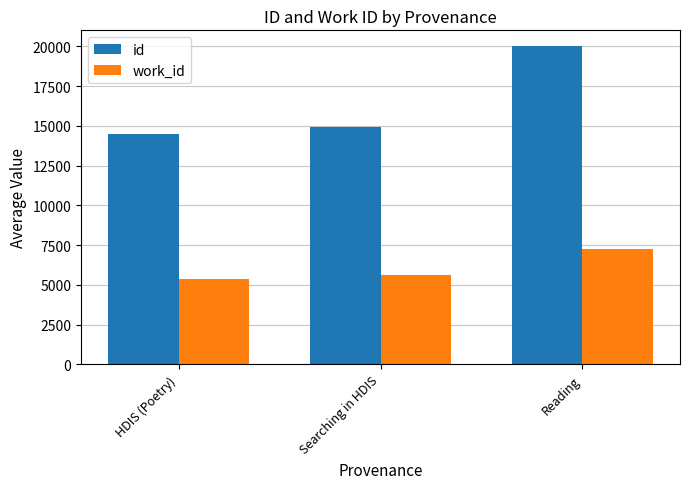

Which category has the lowest value in the work_id series?

HDIS (Poetry)